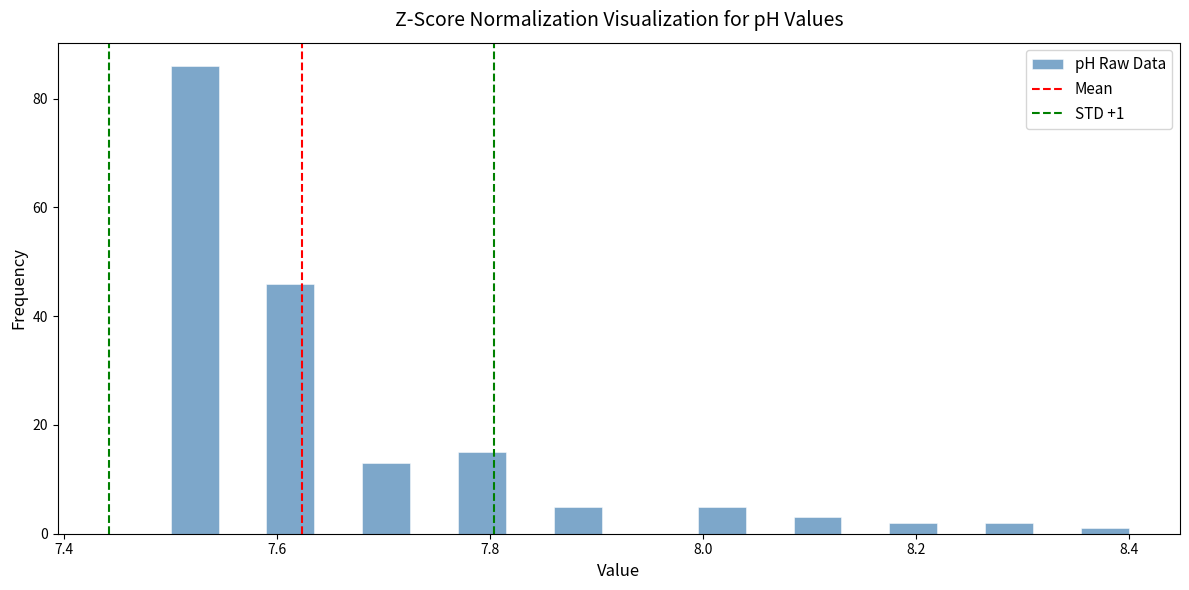

Read against the x-axis, roughly where is the centre of the tallest bar?

7.52